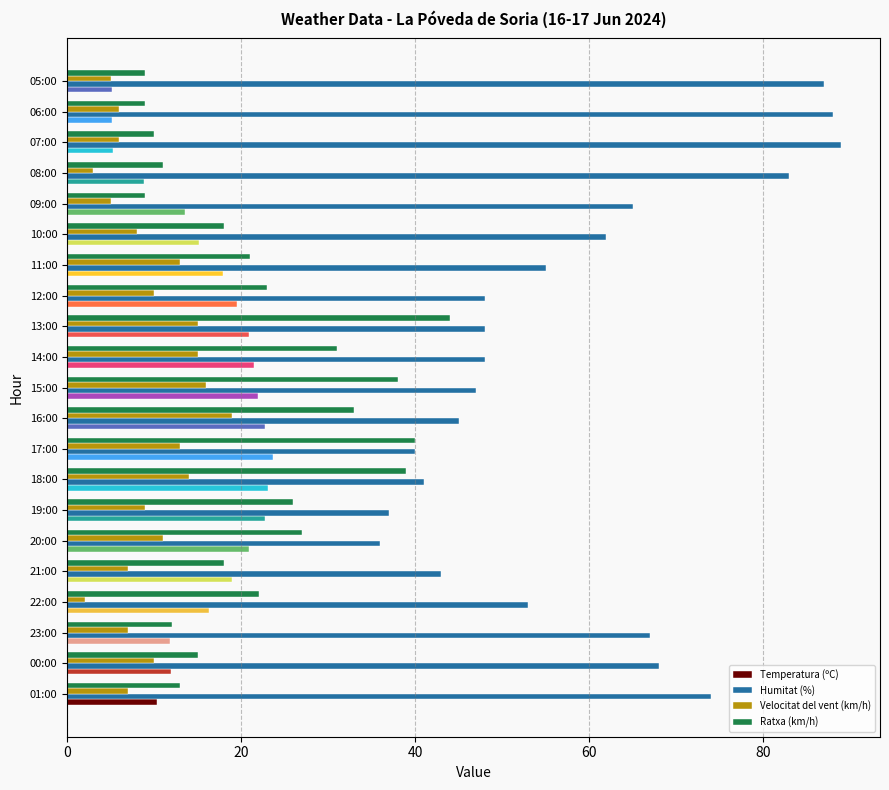

Which series has the widest spread of values?

Humitat (%)